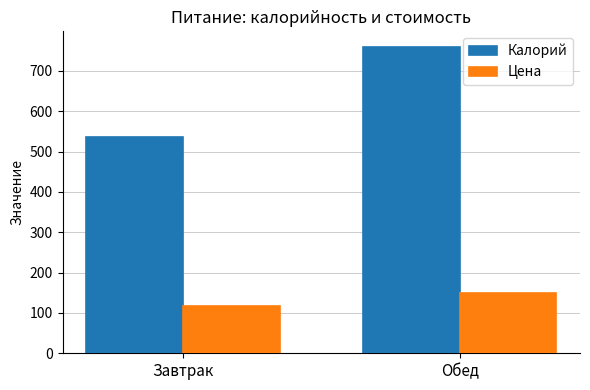

How many Калорий values are between 535 and 760?

2